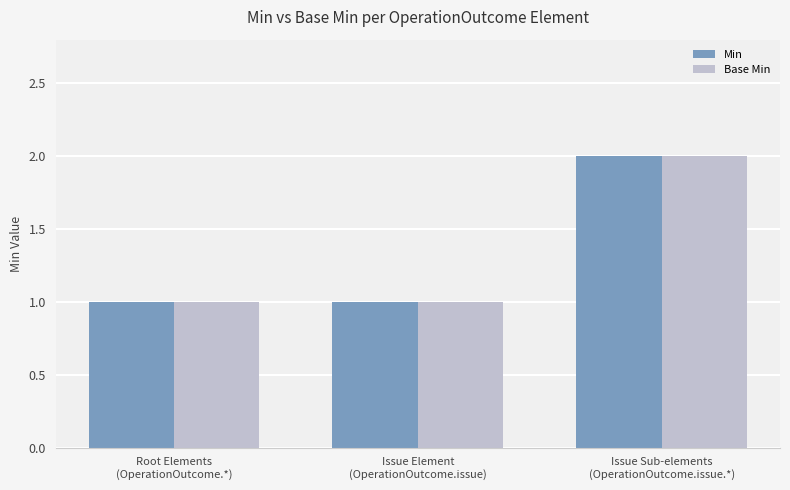

How many groups of bars are there?

3